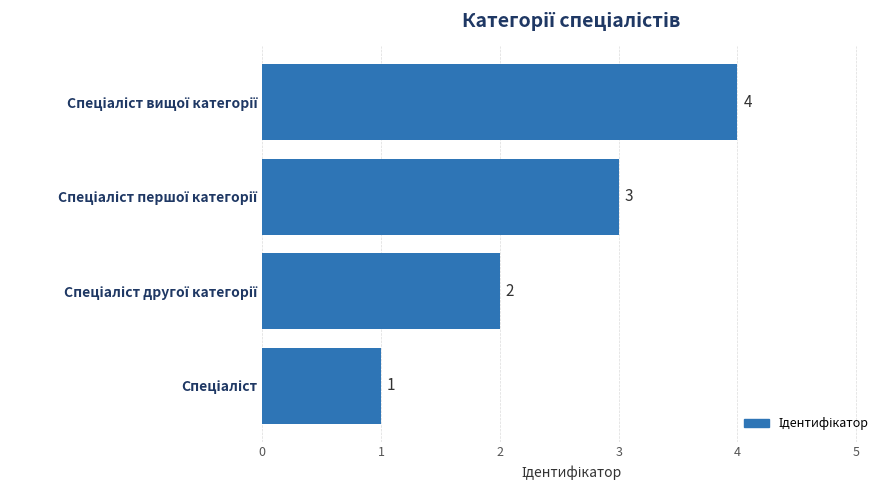

What is the greatest value displayed?

4